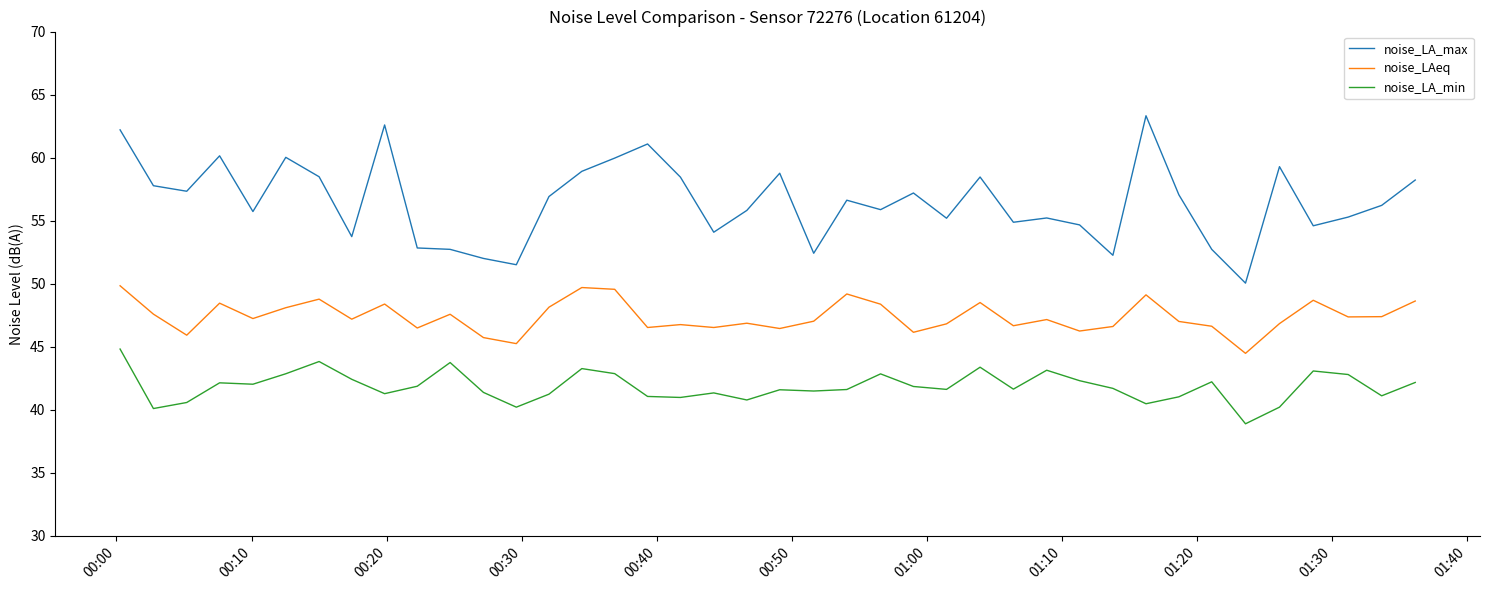

List the series in order of their peak value, lowest first.

noise_LA_min, noise_LAeq, noise_LA_max